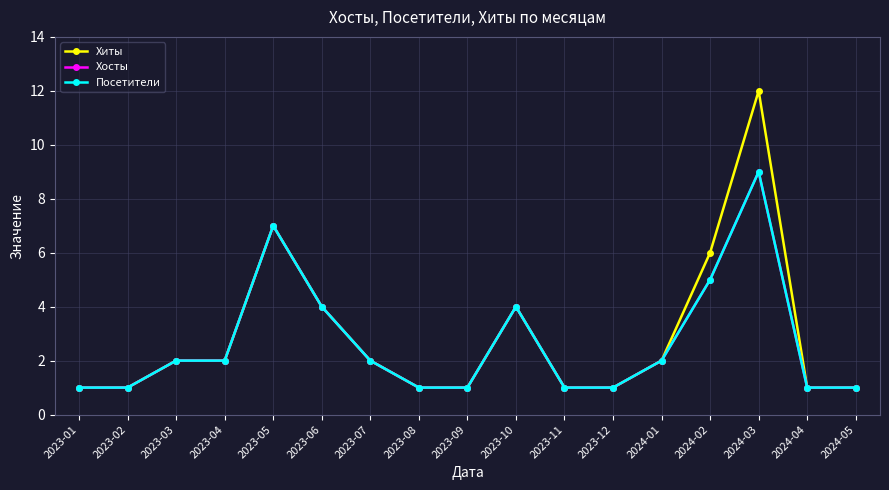

Does the chart have visible grid lines?

Yes